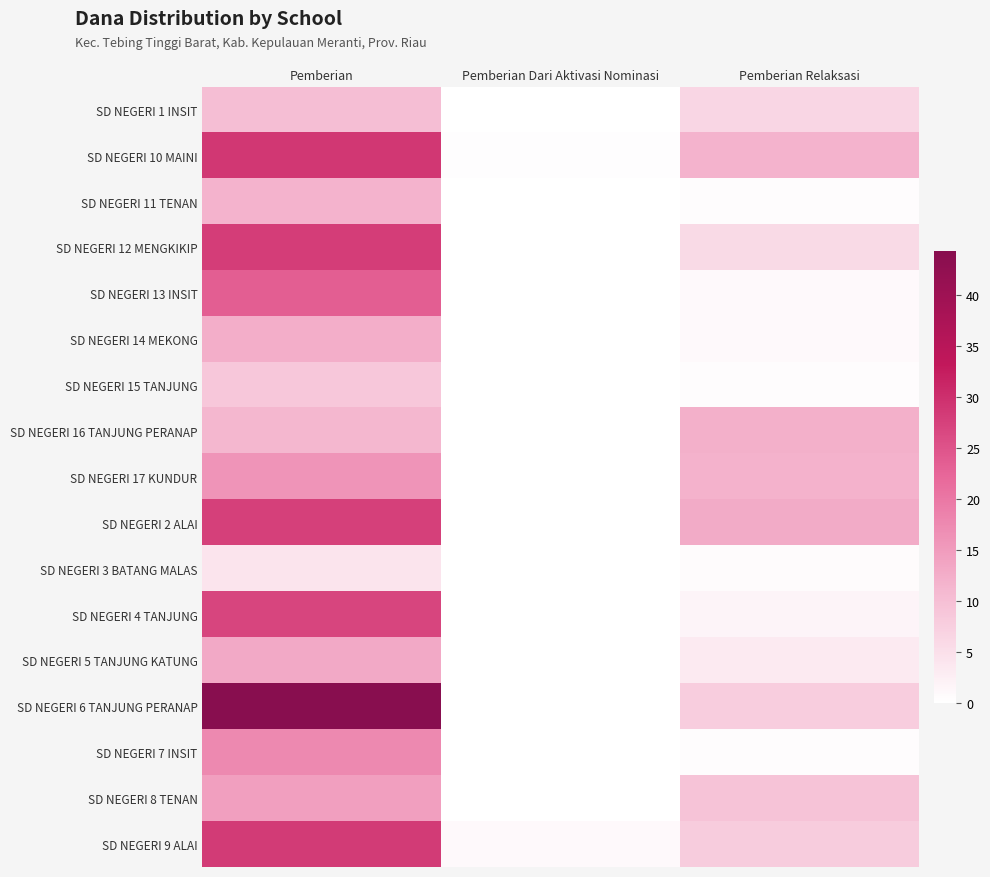

Reading right to left, list all the values displayed in this chart.

SD NEGERI 1 INSIT: Pemberian Relaksasi=6.3	Pemberian Dari Aktivasi Nominasi=0.0	Pemberian=10.1
SD NEGERI 10 MAINI: Pemberian Relaksasi=11.7	Pemberian Dari Aktivasi Nominasi=0.2	Pemberian=28.8
SD NEGERI 11 TENAN: Pemberian Relaksasi=0.5	Pemberian Dari Aktivasi Nominasi=0.0	Pemberian=11.7
SD NEGERI 12 MENGKIKIP: Pemberian Relaksasi=5.8	Pemberian Dari Aktivasi Nominasi=0.0	Pemberian=27.9
SD NEGERI 13 INSIT: Pemberian Relaksasi=0.9	Pemberian Dari Aktivasi Nominasi=0.0	Pemberian=23.4
SD NEGERI 14 MEKONG: Pemberian Relaksasi=0.9	Pemberian Dari Aktivasi Nominasi=0.0	Pemberian=12.4
SD NEGERI 15 TANJUNG: Pemberian Relaksasi=0.5	Pemberian Dari Aktivasi Nominasi=0.0	Pemberian=8.8
SD NEGERI 16 TANJUNG PERANAP: Pemberian Relaksasi=12.2	Pemberian Dari Aktivasi Nominasi=0.0	Pemberian=11.2
SD NEGERI 17 KUNDUR: Pemberian Relaksasi=11.9	Pemberian Dari Aktivasi Nominasi=0.0	Pemberian=16.0
SD NEGERI 2 ALAI: Pemberian Relaksasi=12.8	Pemberian Dari Aktivasi Nominasi=0.0	Pemberian=27.7
SD NEGERI 3 BATANG MALAS: Pemberian Relaksasi=0.7	Pemberian Dari Aktivasi Nominasi=0.0	Pemberian=4.3
SD NEGERI 4 TANJUNG: Pemberian Relaksasi=1.6	Pemberian Dari Aktivasi Nominasi=0.0	Pemberian=27.0
SD NEGERI 5 TANJUNG KATUNG: Pemberian Relaksasi=3.1	Pemberian Dari Aktivasi Nominasi=0.0	Pemberian=13.1
SD NEGERI 6 TANJUNG PERANAP: Pemberian Relaksasi=7.7	Pemberian Dari Aktivasi Nominasi=0.0	Pemberian=44.3
SD NEGERI 7 INSIT: Pemberian Relaksasi=0.5	Pemberian Dari Aktivasi Nominasi=0.0	Pemberian=17.6
SD NEGERI 8 TENAN: Pemberian Relaksasi=9.2	Pemberian Dari Aktivasi Nominasi=0.0	Pemberian=14.4
SD NEGERI 9 ALAI: Pemberian Relaksasi=7.9	Pemberian Dari Aktivasi Nominasi=0.9	Pemberian=28.4